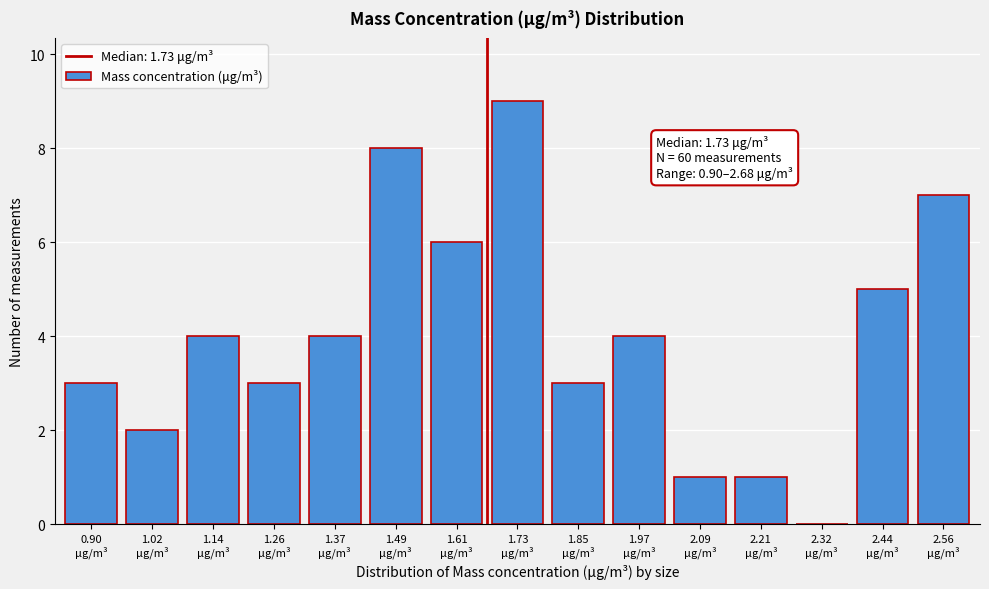

What is the sum of all values?

60